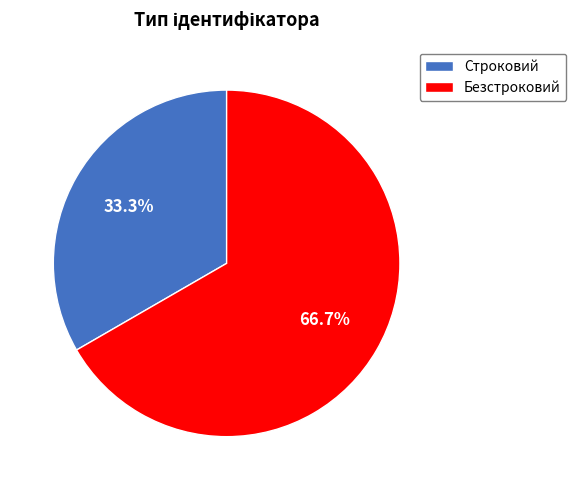

Combined, do Строковий and Безстроковий account for over 50%?

Yes